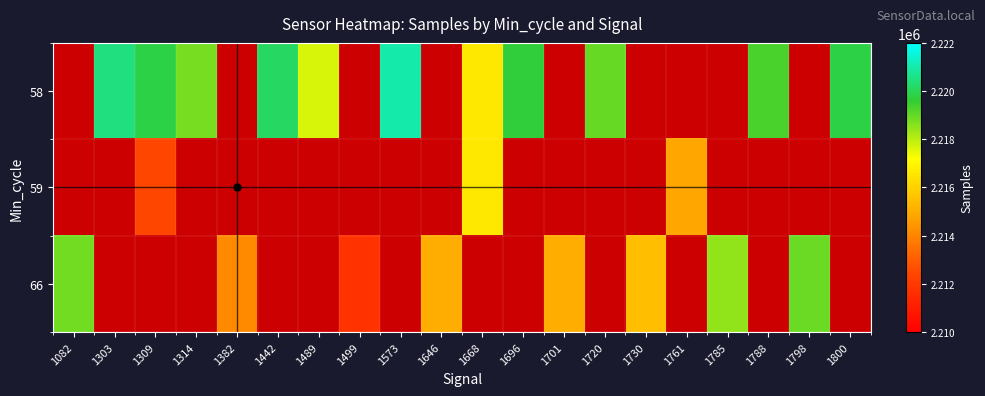

What is the smallest value displayed?

2211745.0